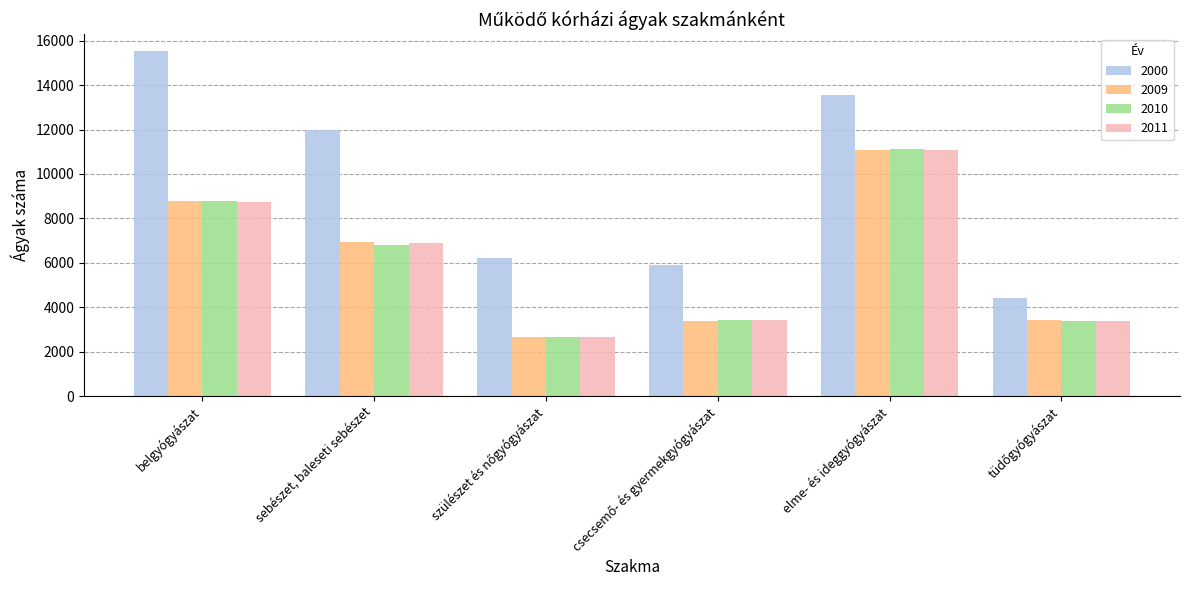

What is the sum of all 2000 values?

57556